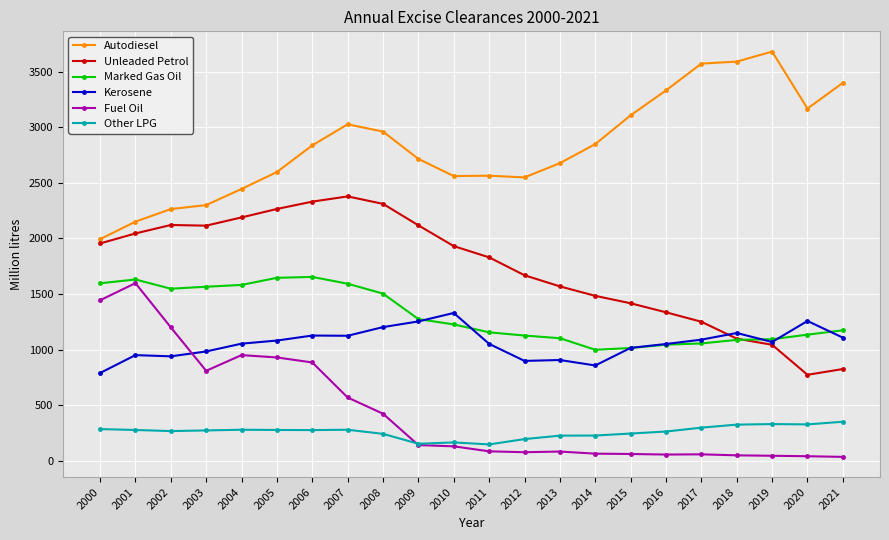

Does the chart have visible grid lines?

Yes